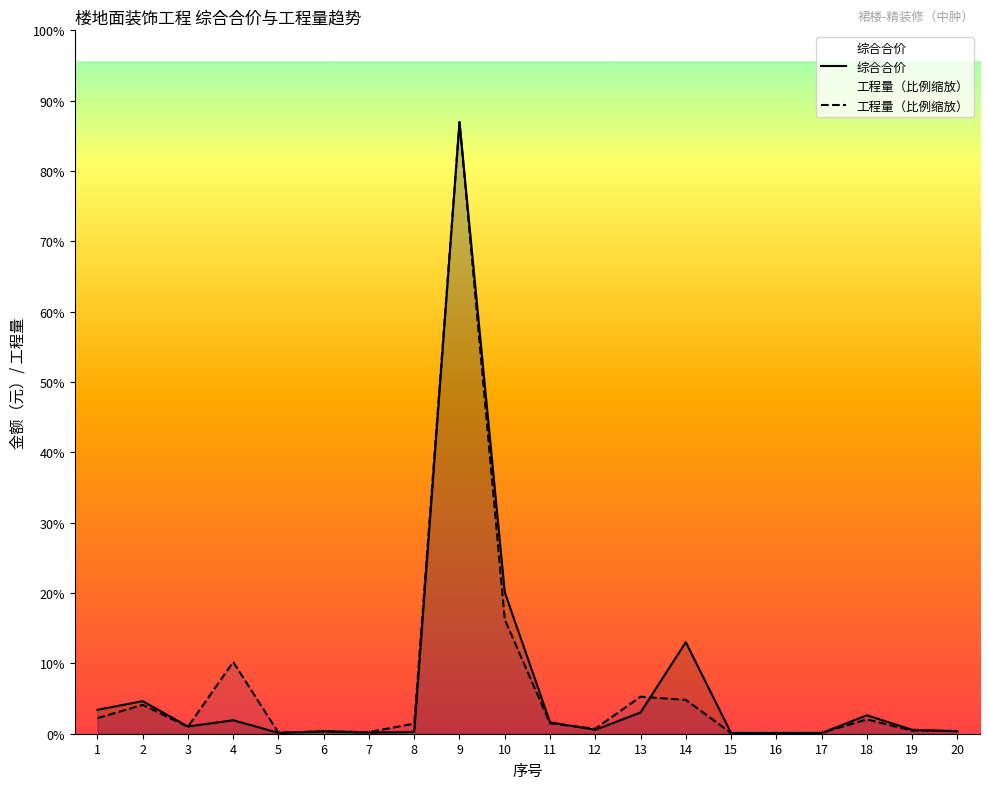

The value of 综合合价 at 14 is 169327.1. True or false?

True